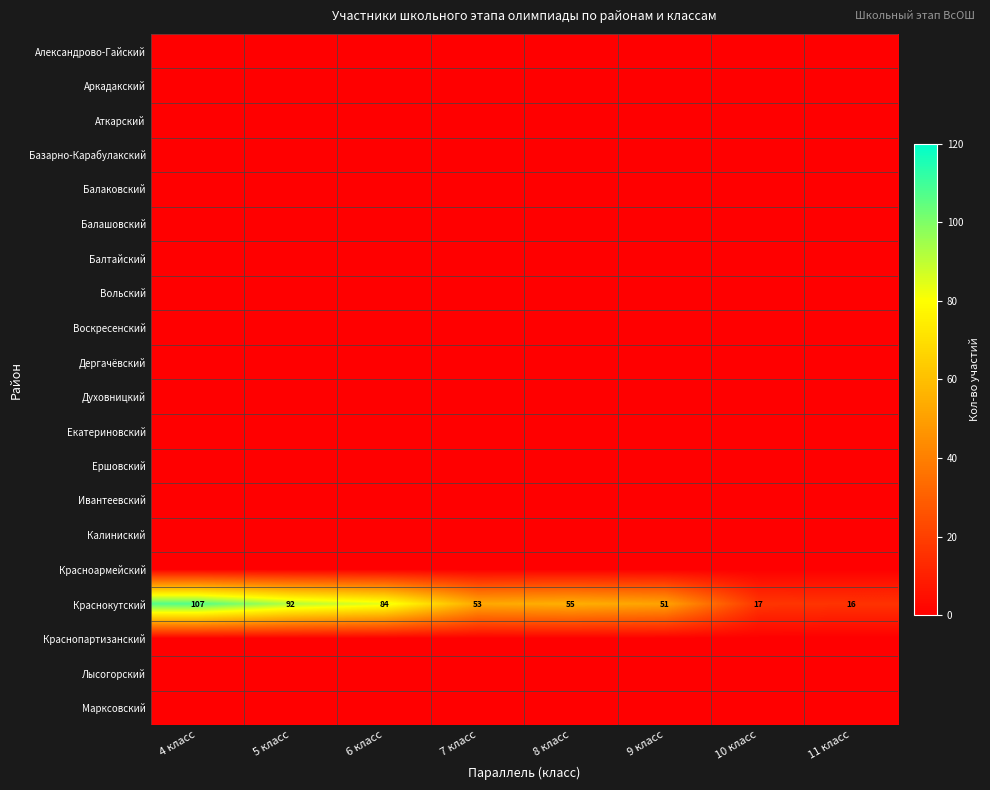

What is the average value of the Краснокутский series?

59